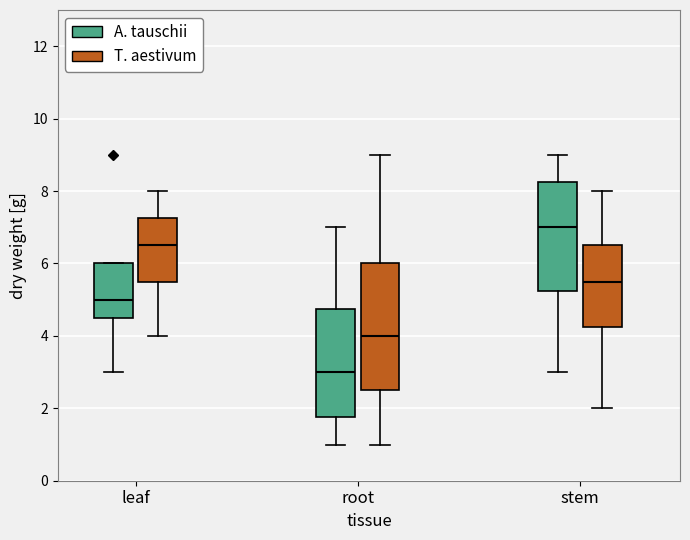

Which box's median line is the lowest?

root (A. tauschii)